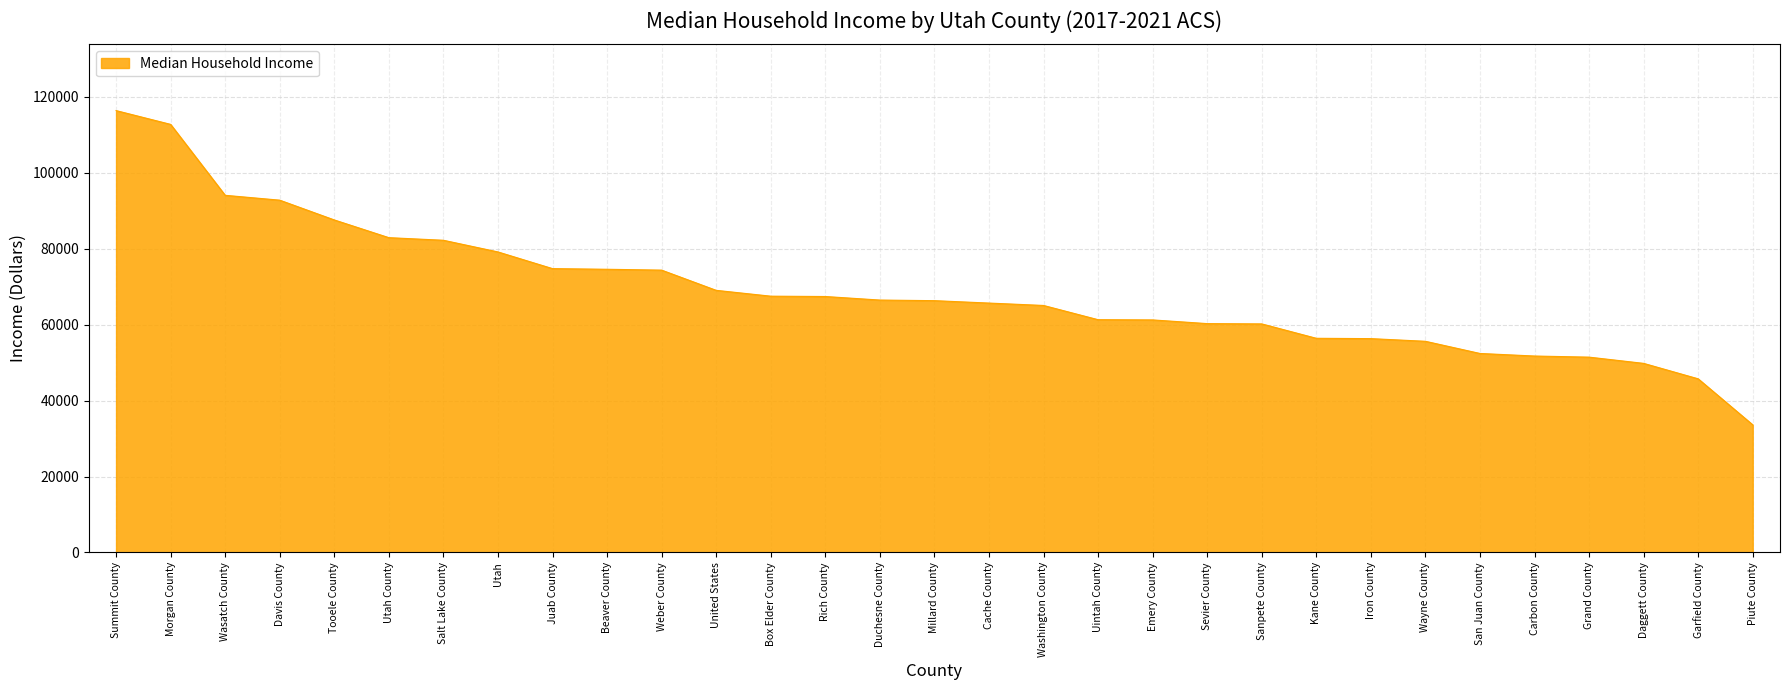

The chart shows a value of 55202 at Utah. True or false?

False